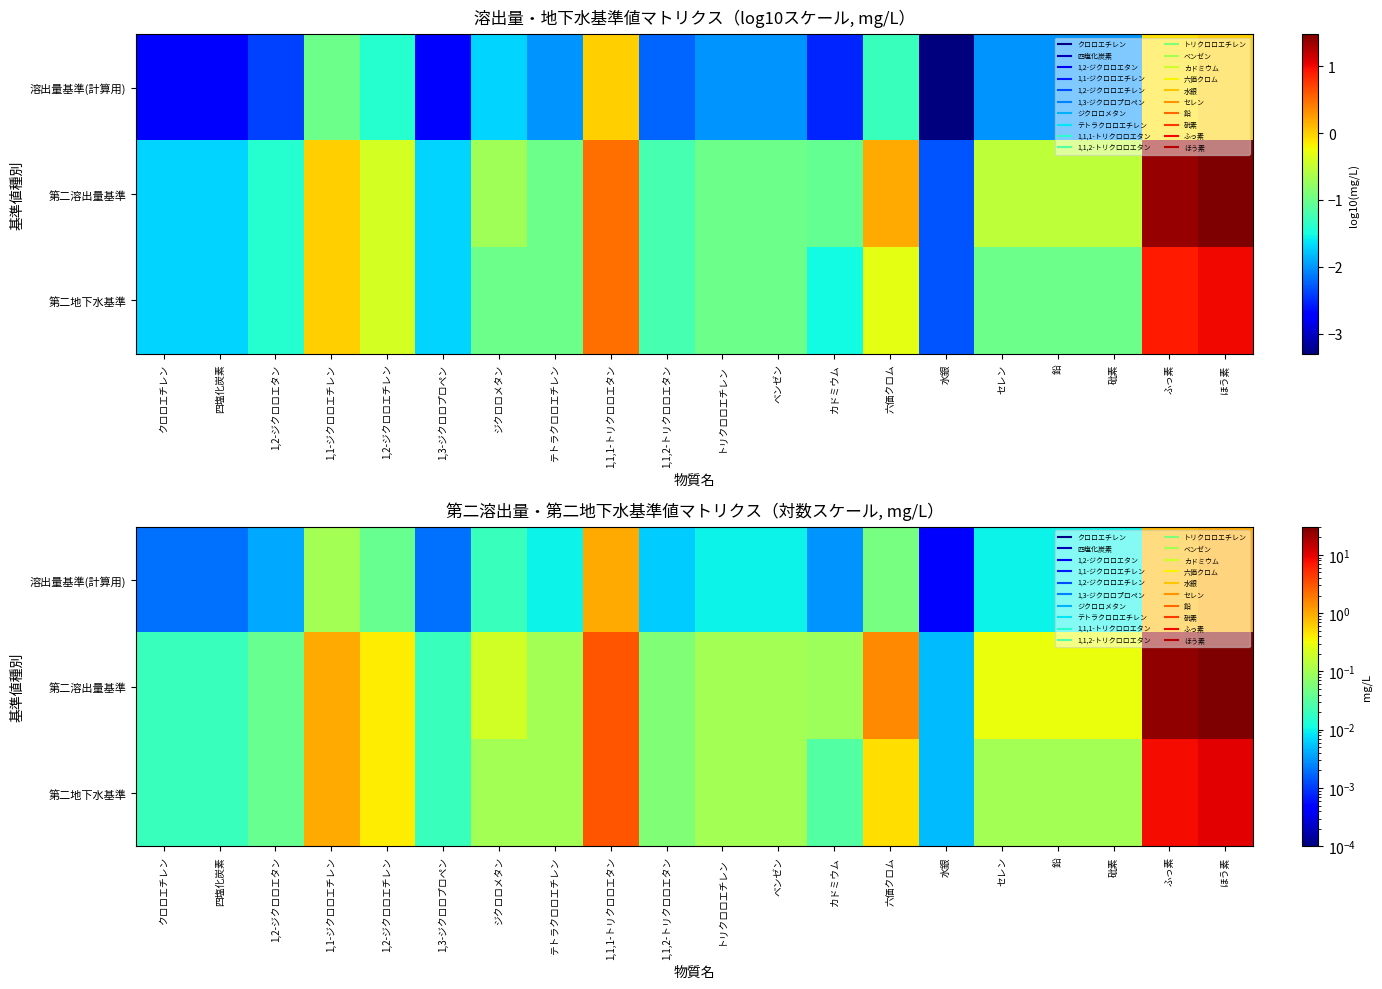

At which category is the sum across all series the highest?

ほう素